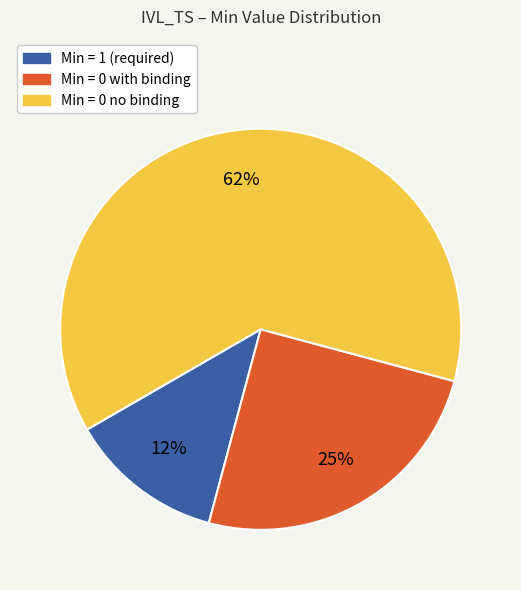

Does any single category account for the majority?

Yes